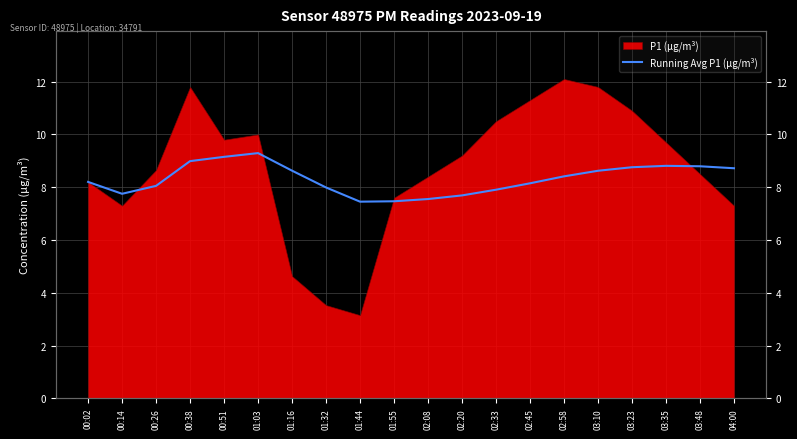

How many data points does each series have?

20